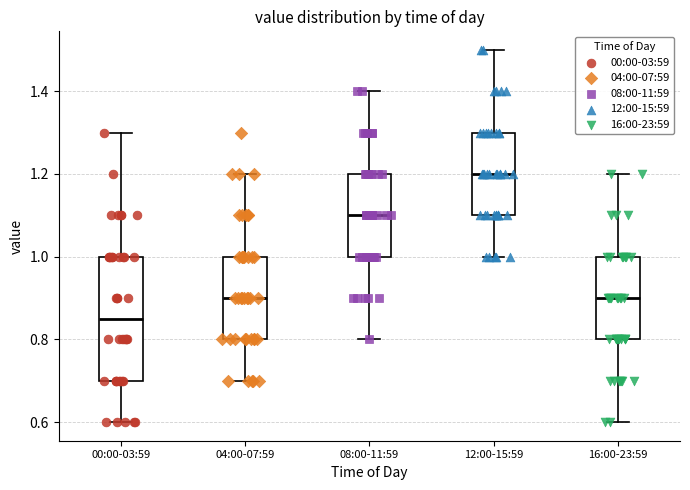

Where does the lower whisker of the box for 16:00-23:59 end on the y-axis? The values are not printed on the chart, so give them approximately, as read against the axis.

0.60